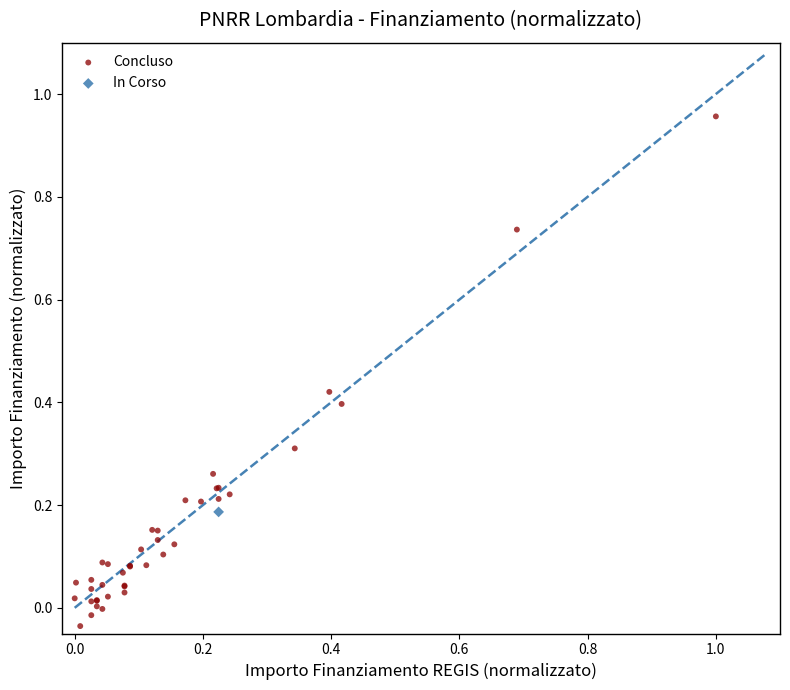

What are all the series names shown in the legend?

Concluso, In Corso